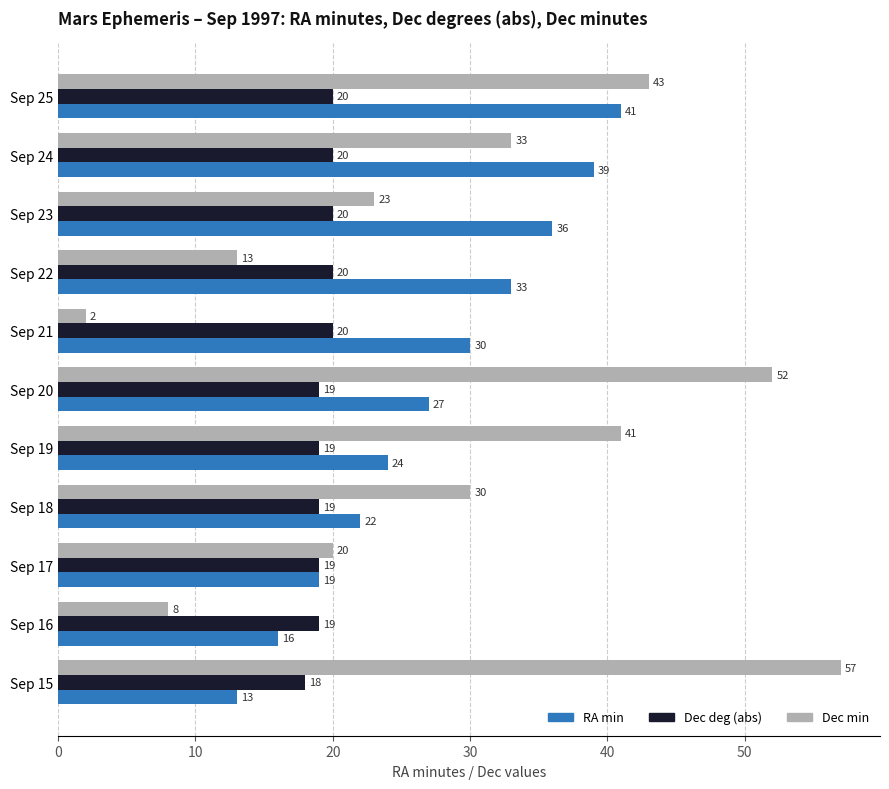

At which category is the sum across all series the highest?

Sep 25